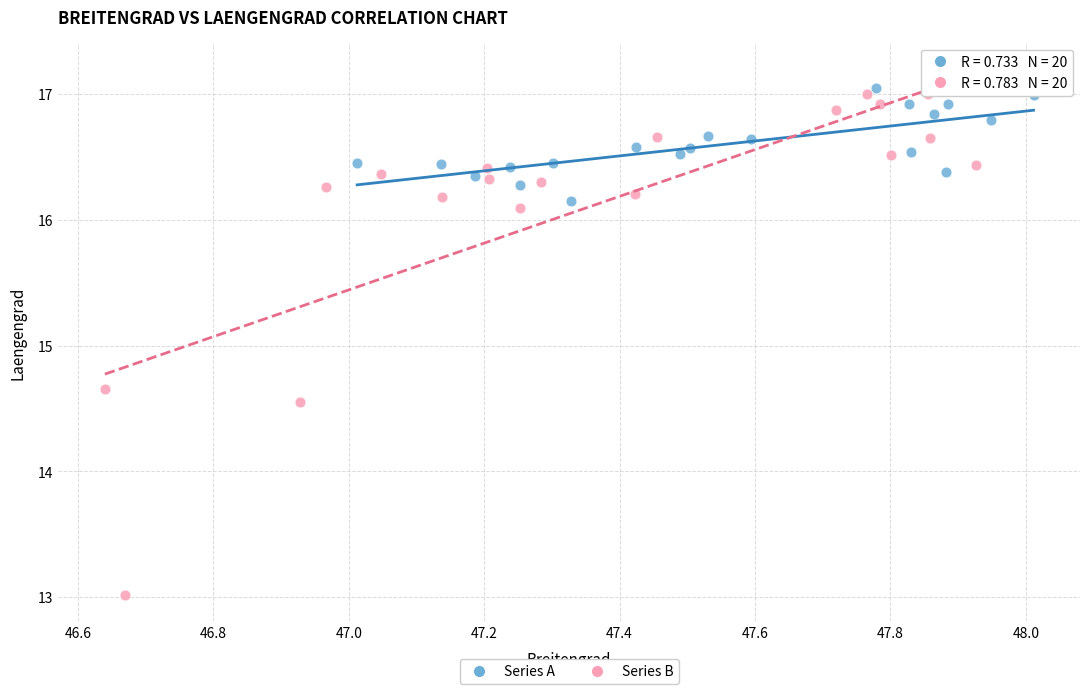

Which series contains the lowest Y value?

Series B